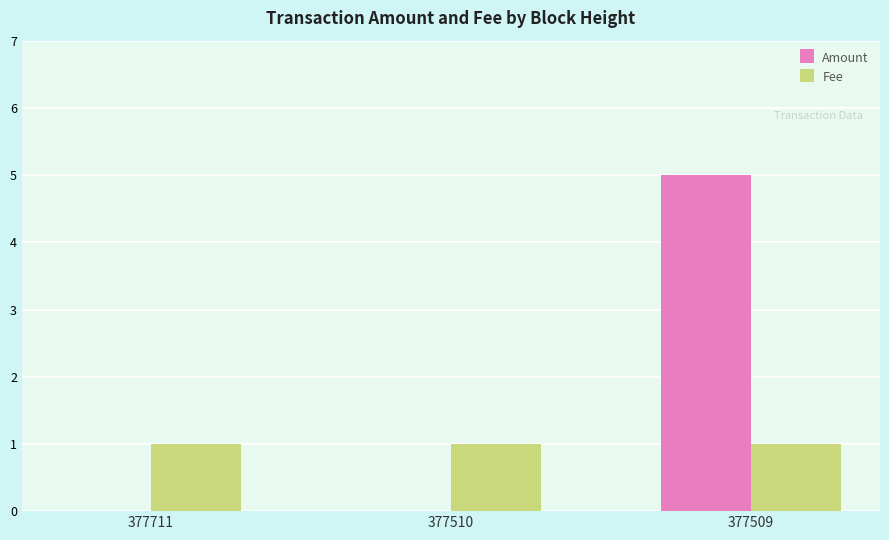

The value of Fee at 377510 is 1. True or false?

True